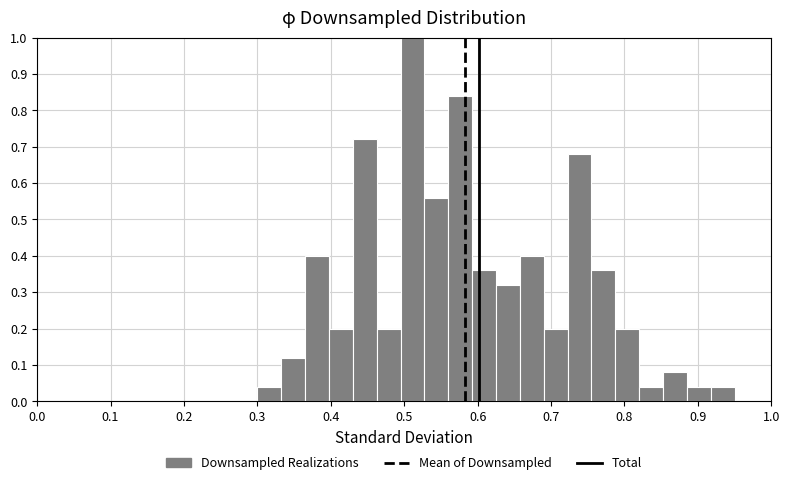

Read against the x-axis, roughly where is the centre of the tallest bar?

0.51